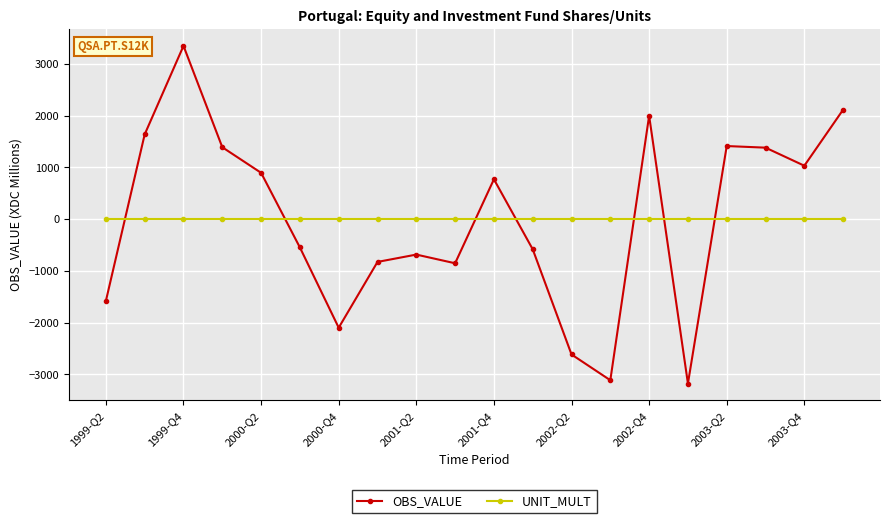

Does the chart have visible grid lines?

Yes